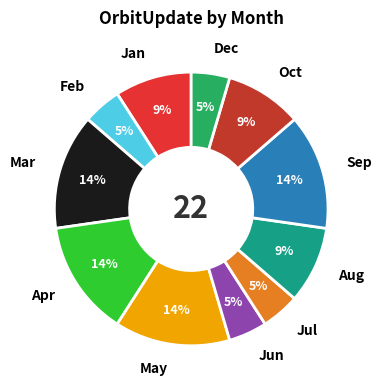

Does Apr account for over 50% of the chart?

No